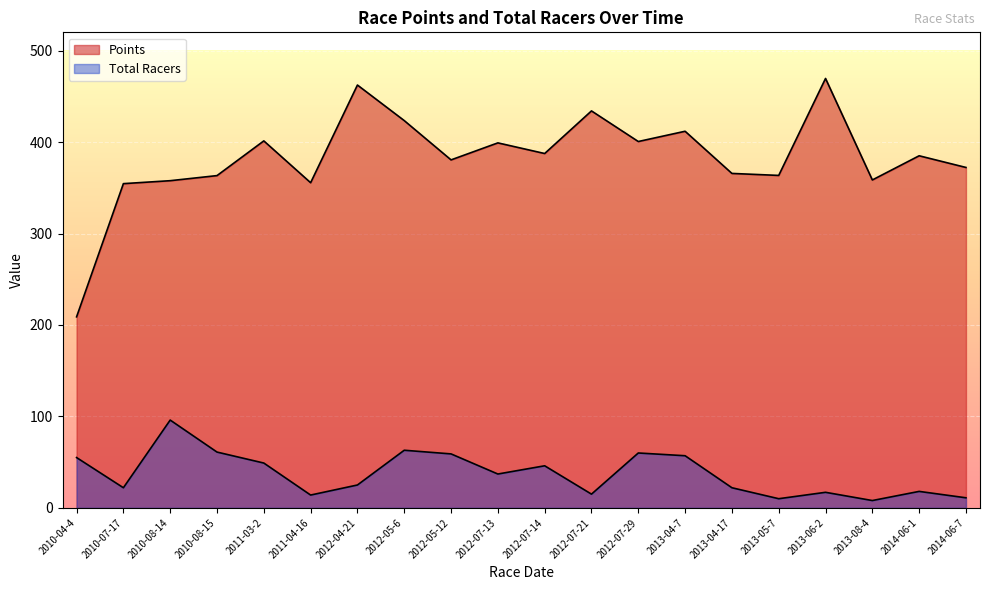

Reading left to right, extract all data points from this chart.

Points: 2010-04-4=208.9	2010-07-17=354.5	2010-08-14=357.8	2010-08-15=363.3	2011-03-2=401.3	2011-04-16=355.6	2012-04-21=462.4	2012-05-6=423.5	2012-05-12=380.5	2012-07-13=399.1	2012-07-14=387.5	2012-07-21=434.1	2012-07-29=400.6	2013-04-7=411.8	2013-04-17=365.7	2013-05-7=363.5	2013-06-2=469.6	2013-08-4=358.6	2014-06-1=385.0	2014-06-7=372.2
Total Racers: 2010-04-4=55.0	2010-07-17=22.0	2010-08-14=96.0	2010-08-15=61.0	2011-03-2=49.0	2011-04-16=14.0	2012-04-21=25.0	2012-05-6=63.0	2012-05-12=59.0	2012-07-13=37.0	2012-07-14=46.0	2012-07-21=15.0	2012-07-29=60.0	2013-04-7=57.0	2013-04-17=22.0	2013-05-7=10.0	2013-06-2=17.0	2013-08-4=8.0	2014-06-1=18.0	2014-06-7=11.0